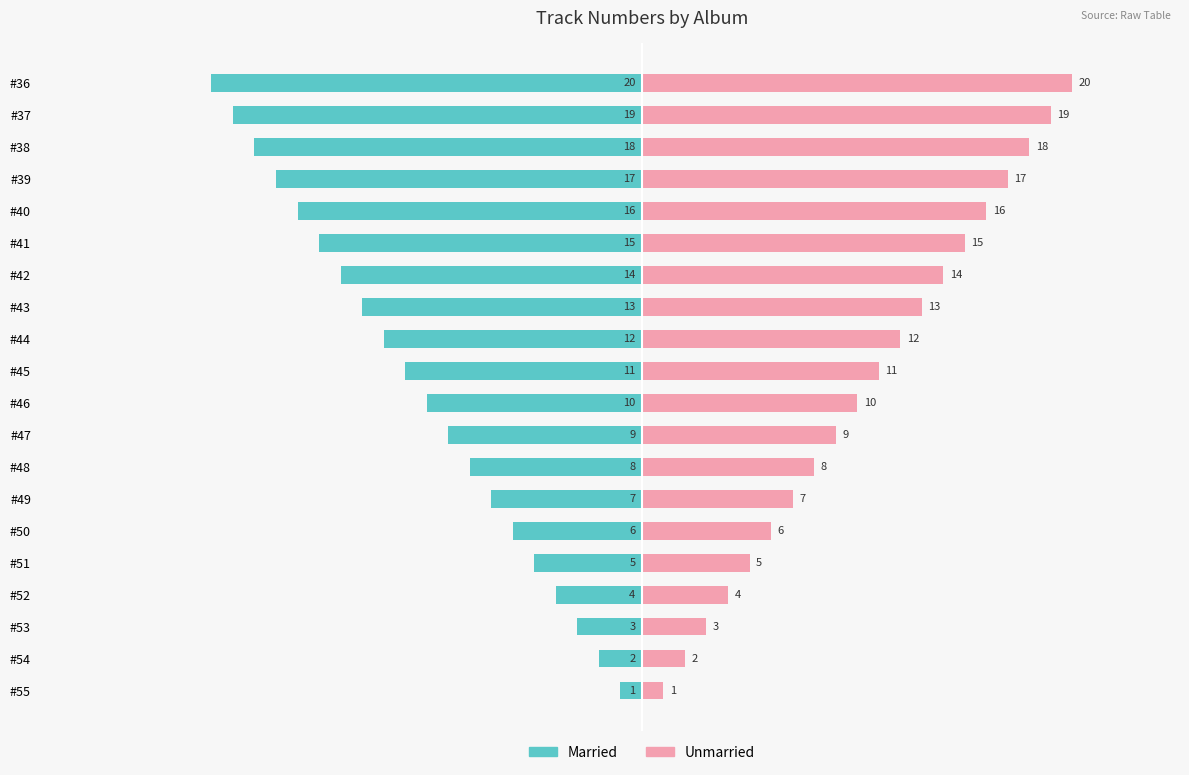

How many data points in Married are above -10?

9